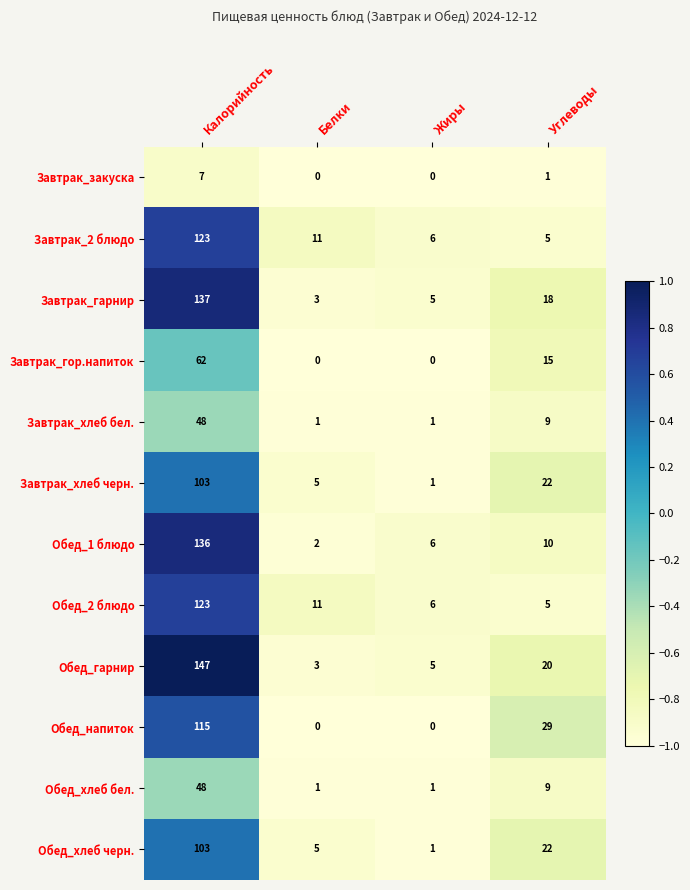

Between Белки and Углеводы, which series saw the biggest shift?

Обед_напиток